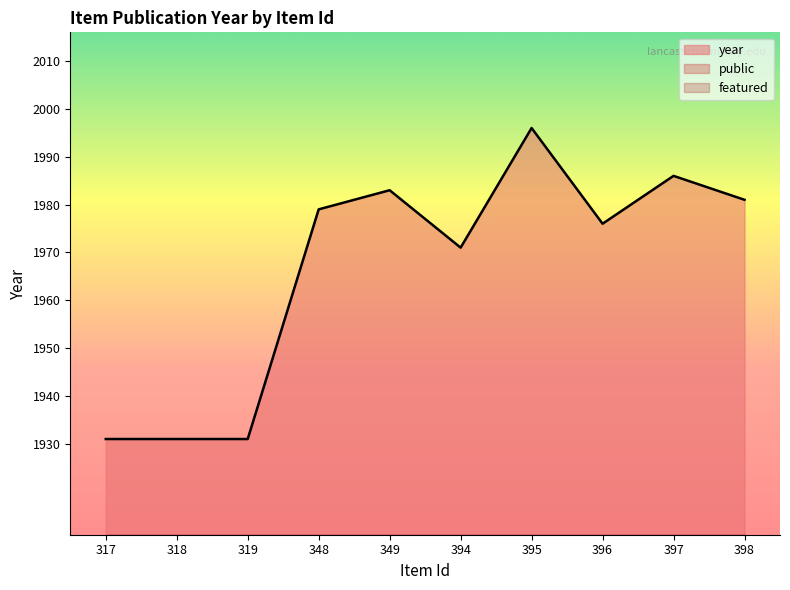

Is the value of public at 396 greater than the value of year at 397?

No